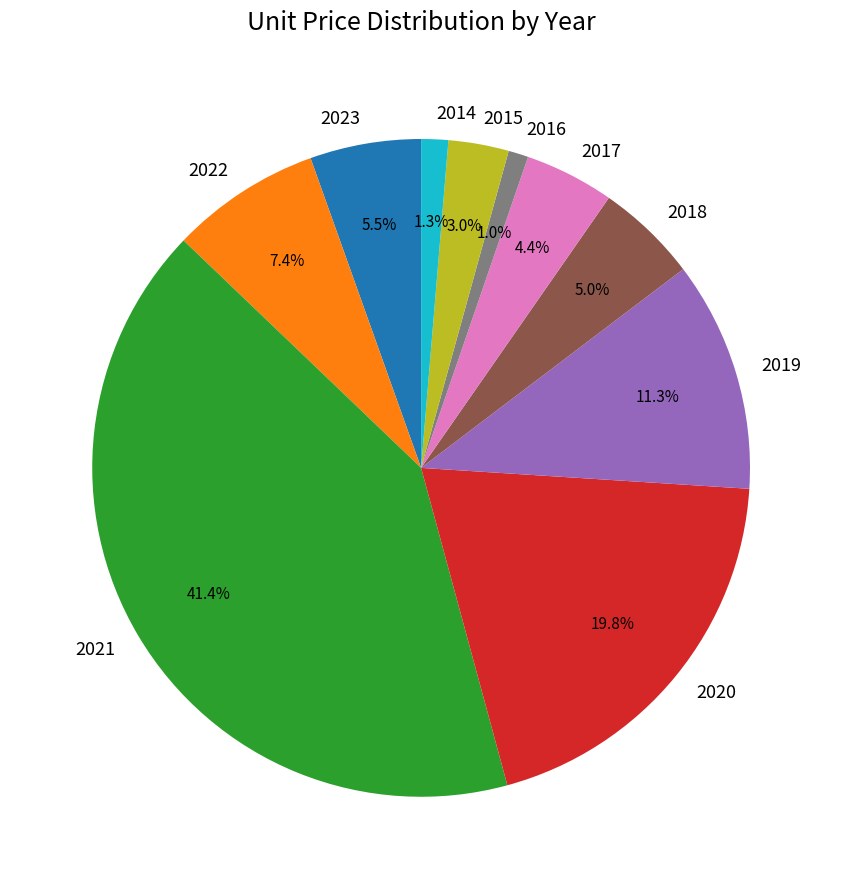

Does any single category account for the majority?

No